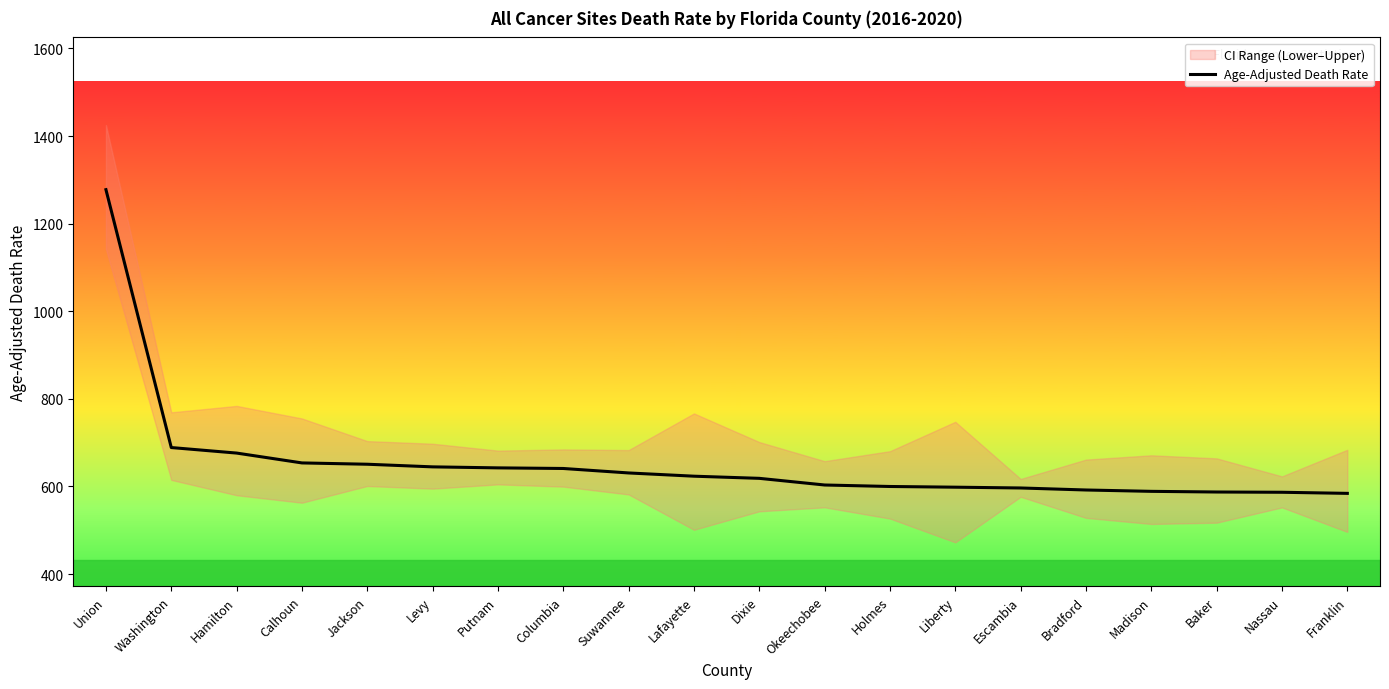

The chart shows a value of 328.6 at Bradford. True or false?

False